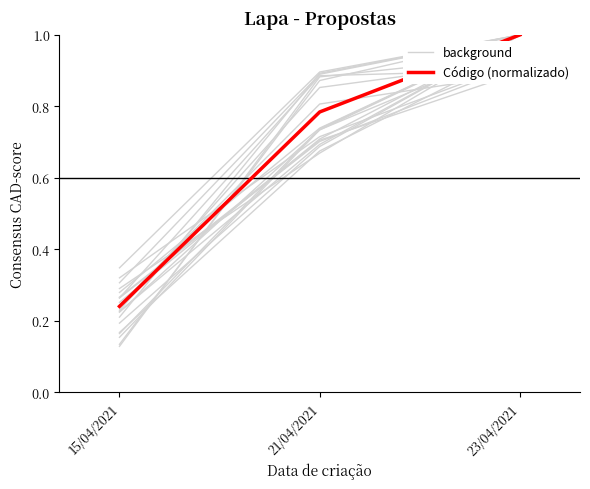

Is it true that background equals 0.5 at 21/04/2021?

False